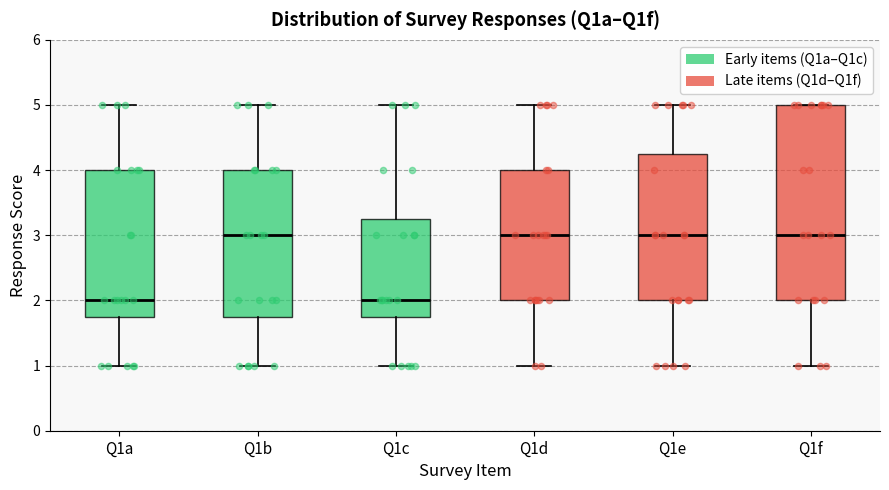

Reading left to right, transcribe this box plot: for each box, give where its median line is, the range the box spans, and where its two whiskers end, as read against the y-axis. The values are not printed on the chart, so give them approximately, as read against the axis.

Q1a: median 2.0, box 1.8 to 4.0, whiskers 1.0 to 5.0
Q1b: median 3.0, box 1.8 to 4.0, whiskers 1.0 to 5.0
Q1c: median 2.0, box 1.8 to 3.3, whiskers 1.0 to 5.0
Q1d: median 3.0, box 2.0 to 4.0, whiskers 1.0 to 5.0
Q1e: median 3.0, box 2.0 to 4.3, whiskers 1.0 to 5.0
Q1f: median 3.0, box 2.0 to 5.0, whiskers 1.0 to 5.0